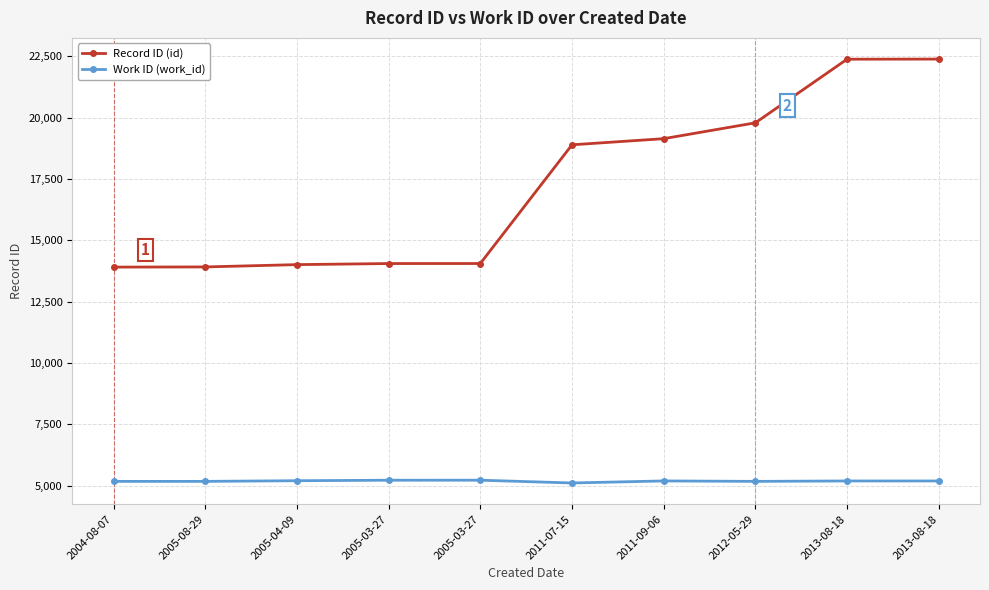

What is the difference between the highest and lowest values at 2011-07-15?

13779